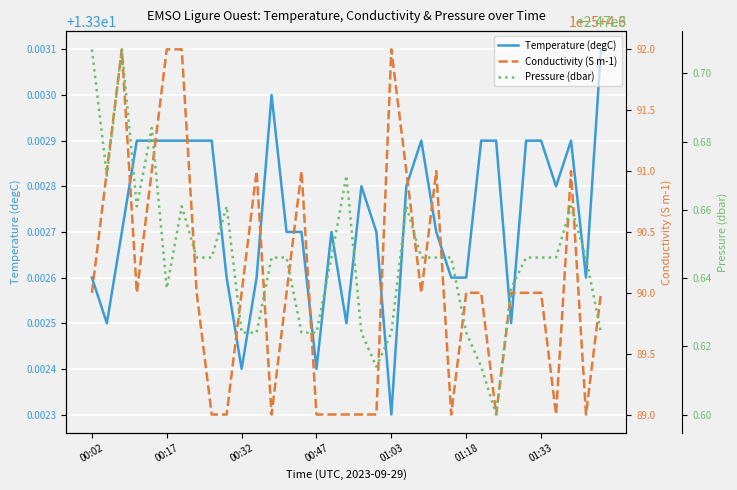

List the series in order of their peak value, highest first.

Pressure (dbar), Temperature (degC), Conductivity (S m-1)